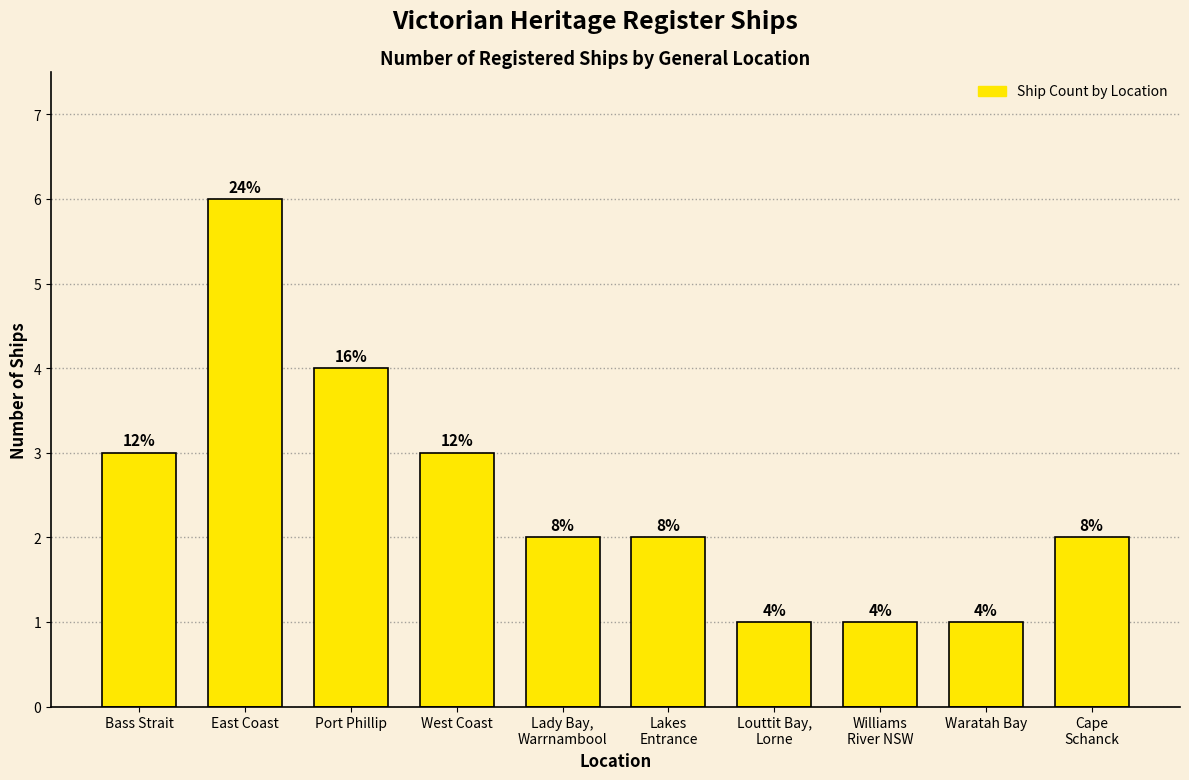

Reading right to left, transcribe all the data shown in this chart.

Cape
Schanck=2	Waratah Bay=1	Williams
River NSW=1	Louttit Bay,
Lorne=1	Lakes
Entrance=2	Lady Bay,
Warrnambool=2	West Coast=3	Port Phillip=4	East Coast=6	Bass Strait=3